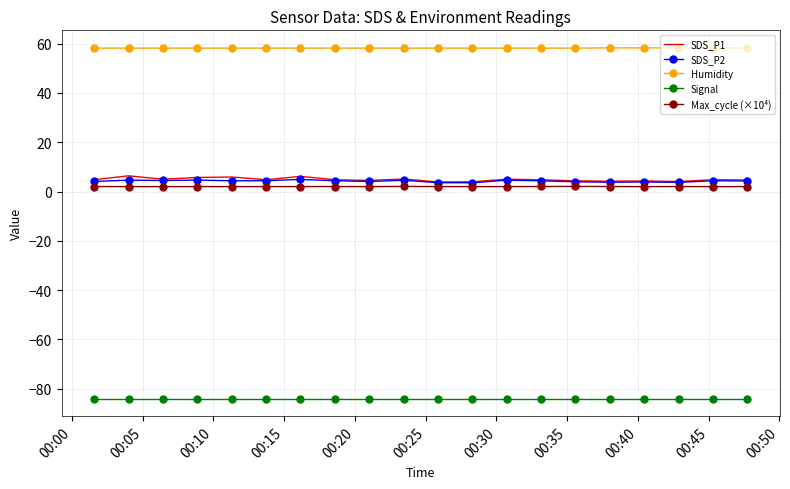

Which series has the widest spread of values?

SDS_P1